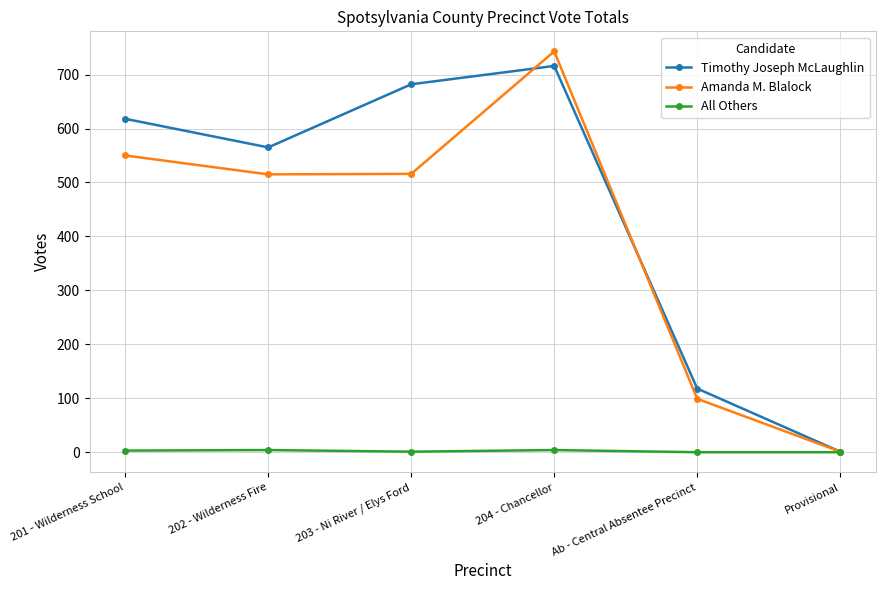

What are all the series names shown in the legend?

Timothy Joseph McLaughlin, Amanda M. Blalock, All Others